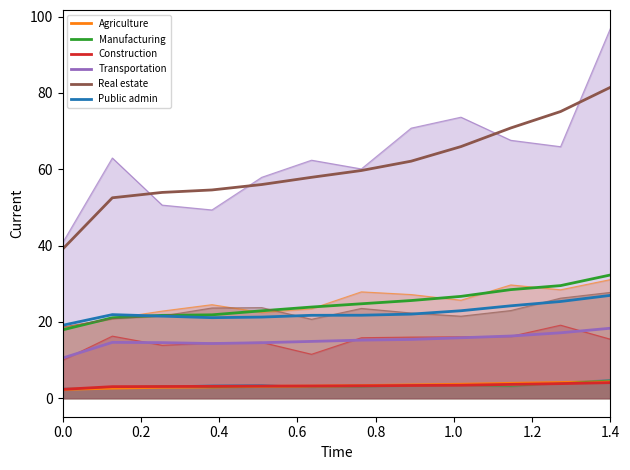

What is the value of the Public admin point at the 9th from the left?

22.9